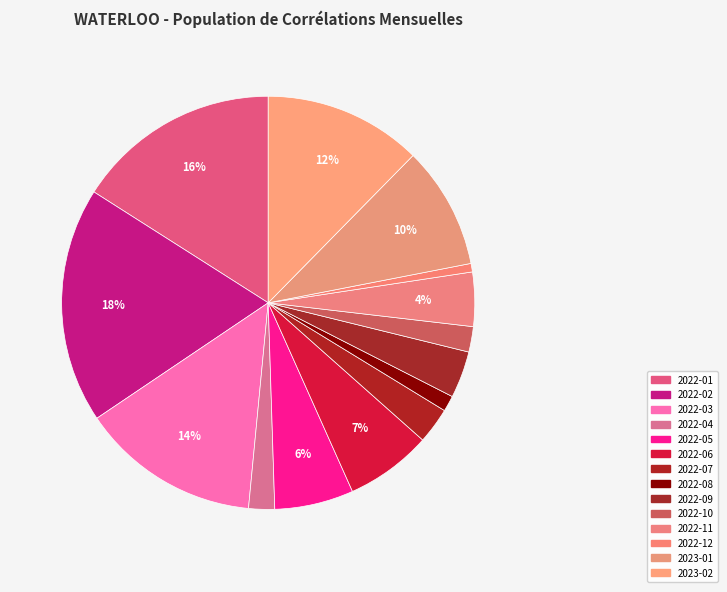

How many segments does this pie chart have?

14